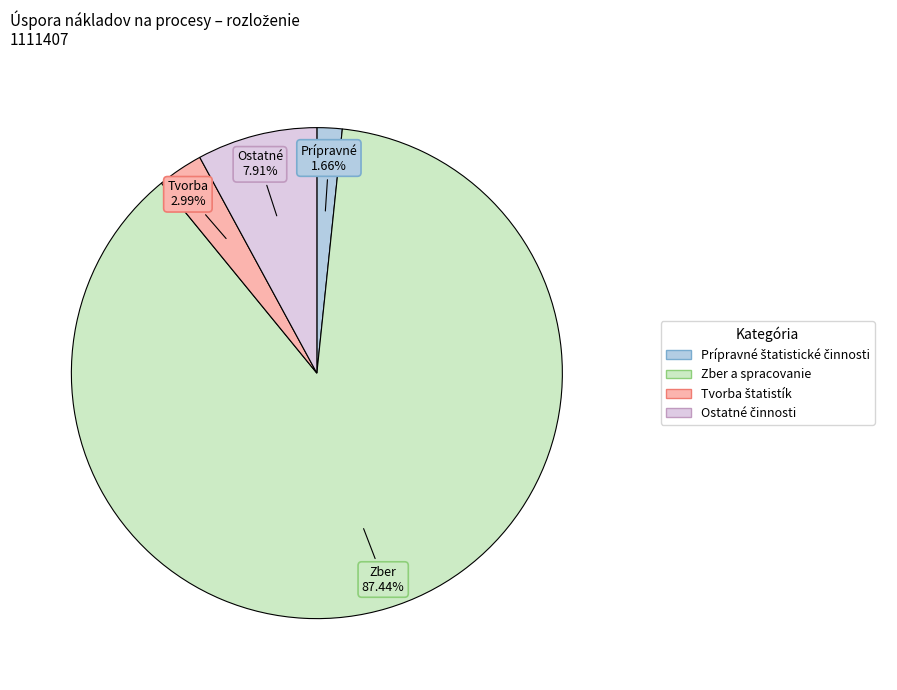

How many segments does this pie chart have?

4